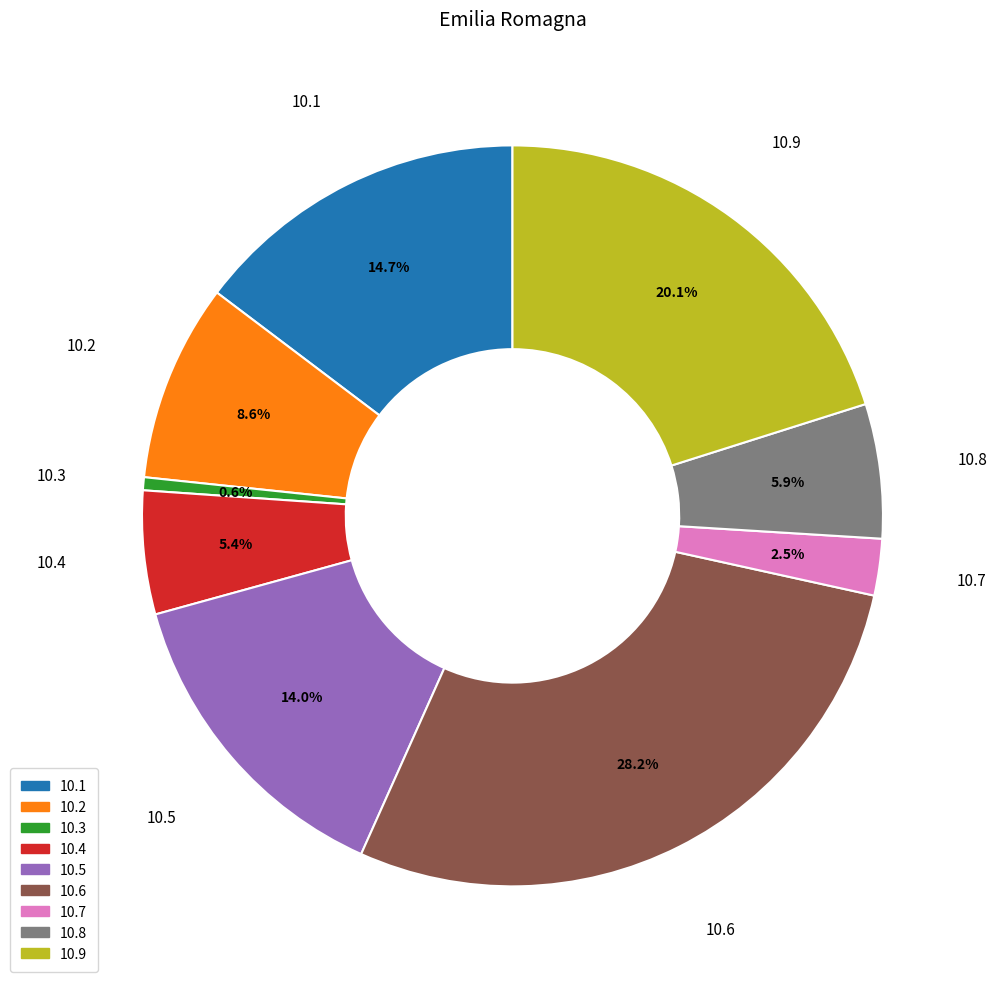

How many segments does this pie chart have?

9